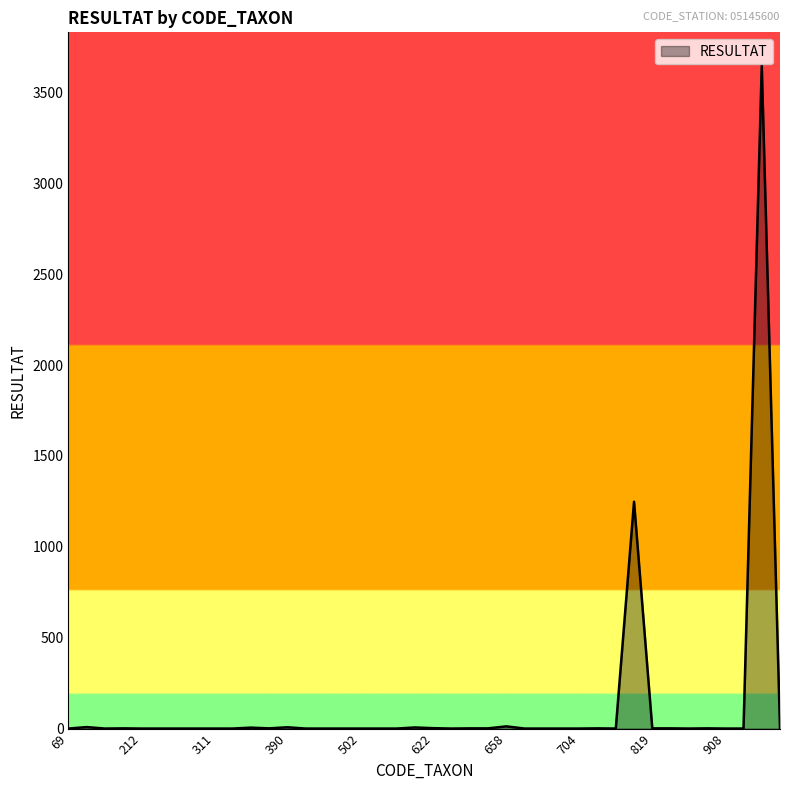

What is the maximum value shown in the chart?

3648